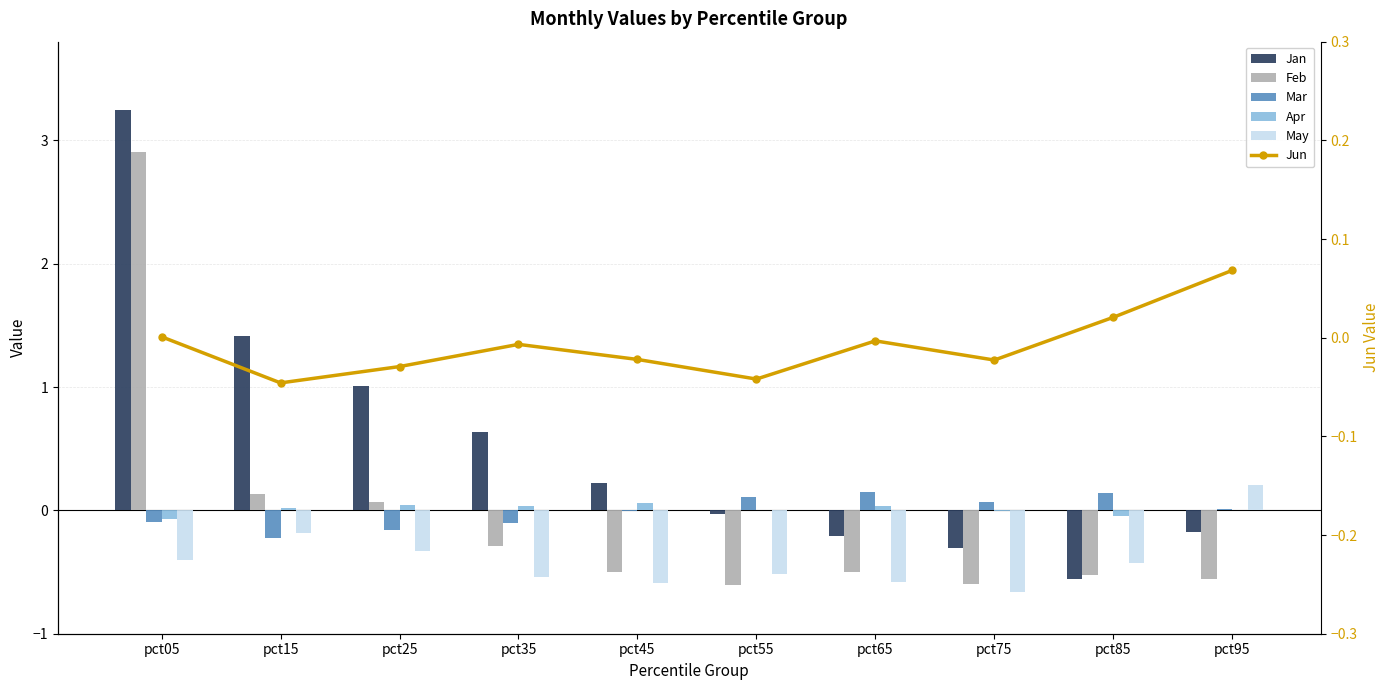

What is the value of the May bar at the 7th from the left?

-0.6